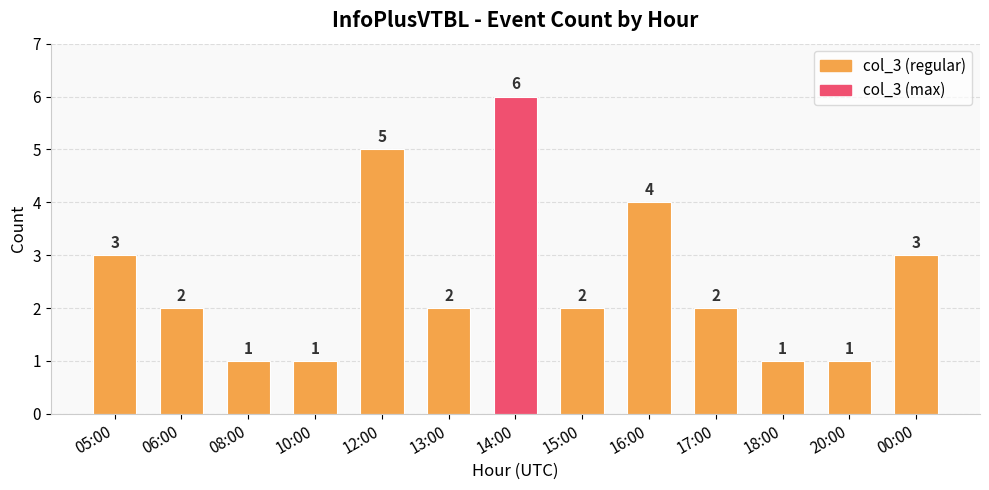

What is the sum of the values at 17:00 and 15:00?

4